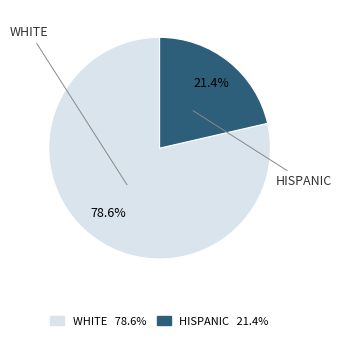

To the nearest percent, what is the combined percentage of WHITE and HISPANIC?

100%